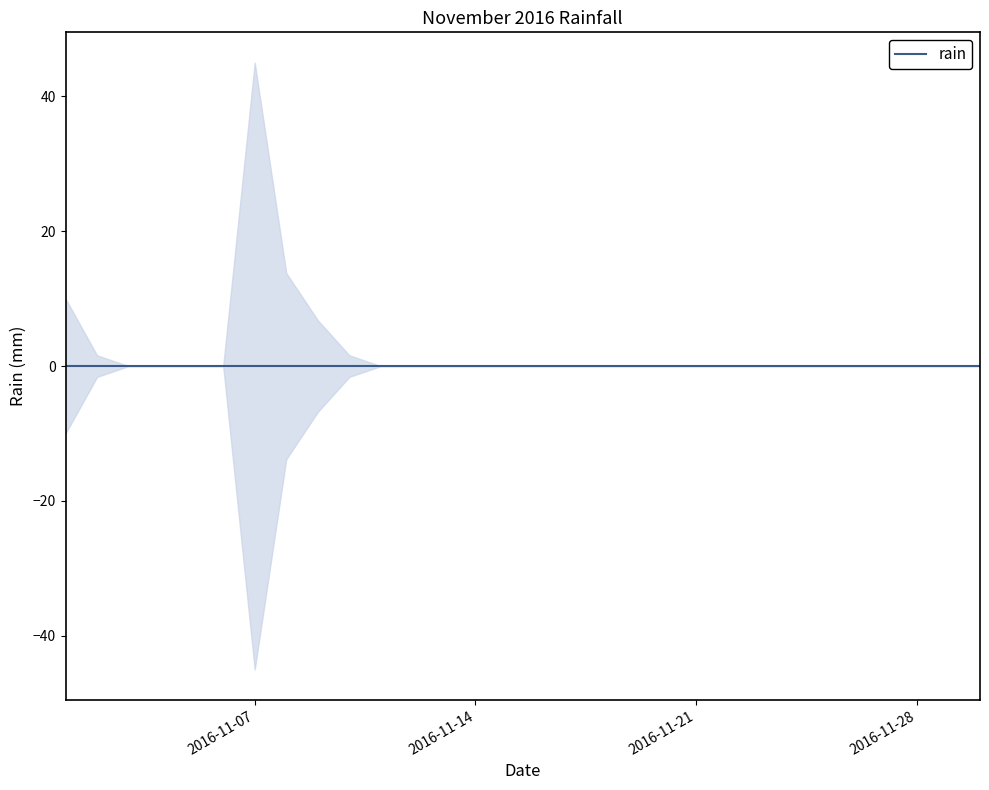

Does the chart display data point markers on the line(s)?

No